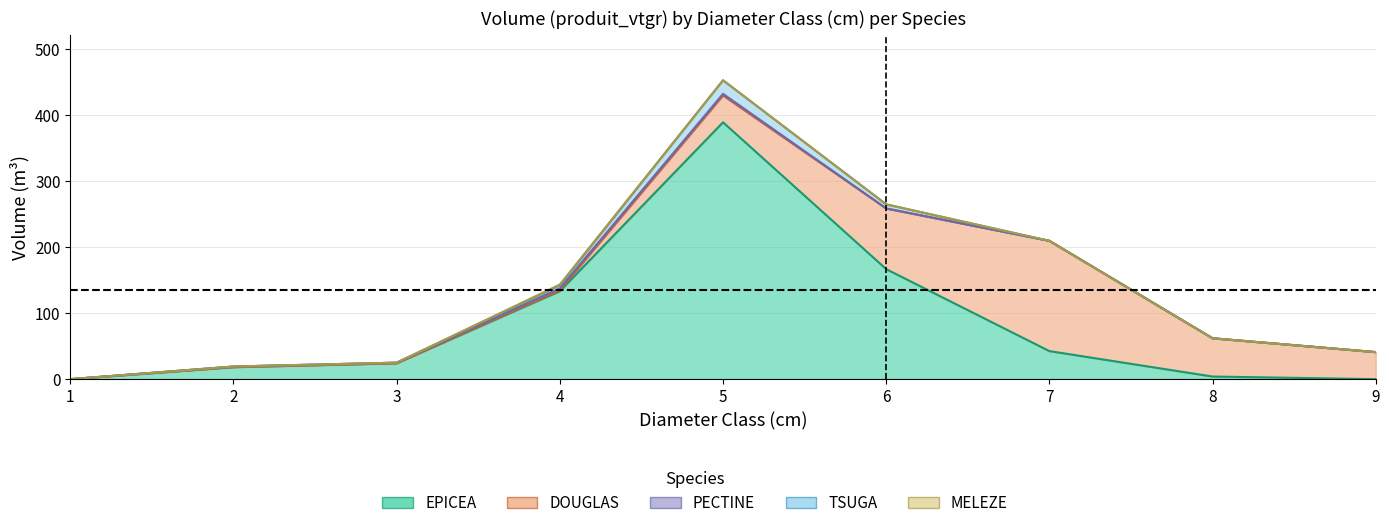

At which label is DOUGLAS closest to 83?

6